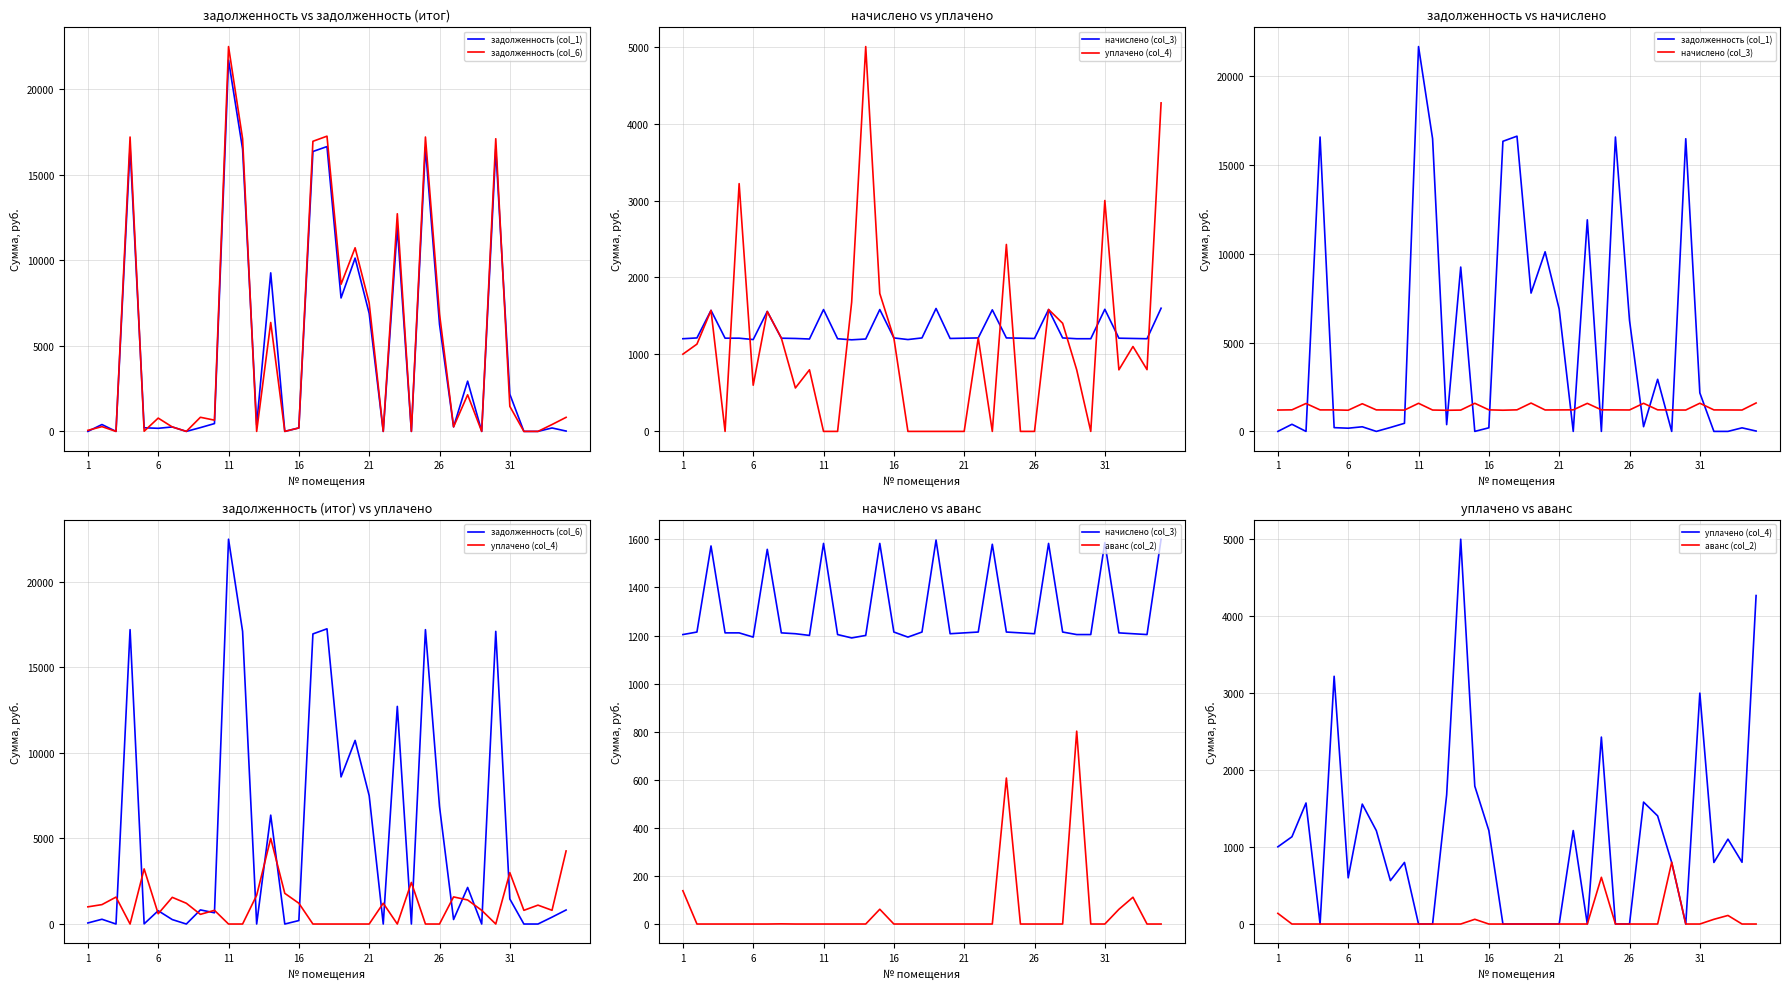

How many interior local valleys does the уплачено (col_4) series have?

7